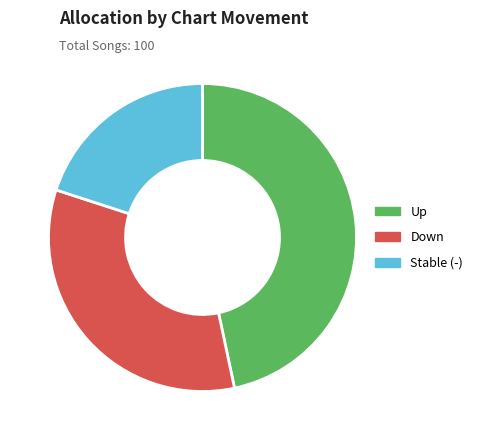

Is there any slice that represents more than half of the pie?

No